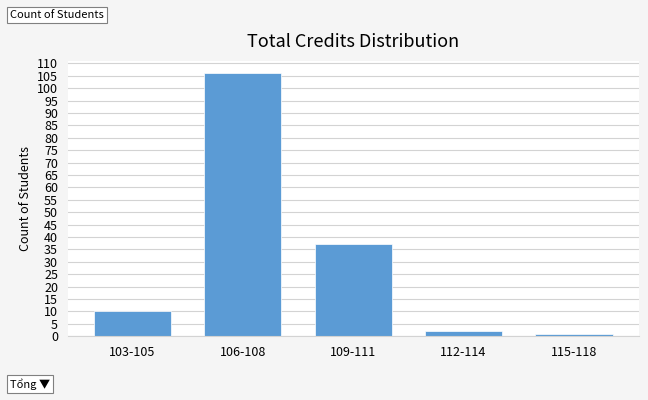

Reading right to left, transcribe all the data shown in this chart.

115-118=1	112-114=2	109-111=37	106-108=106	103-105=10